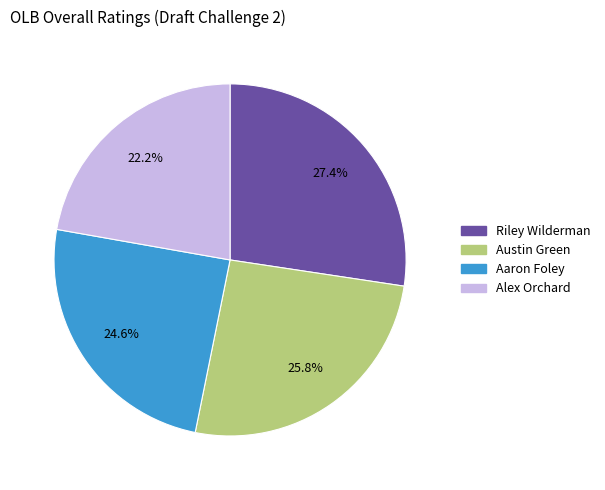

Rank the categories by value from lowest to highest.

Alex Orchard, Aaron Foley, Austin Green, Riley Wilderman